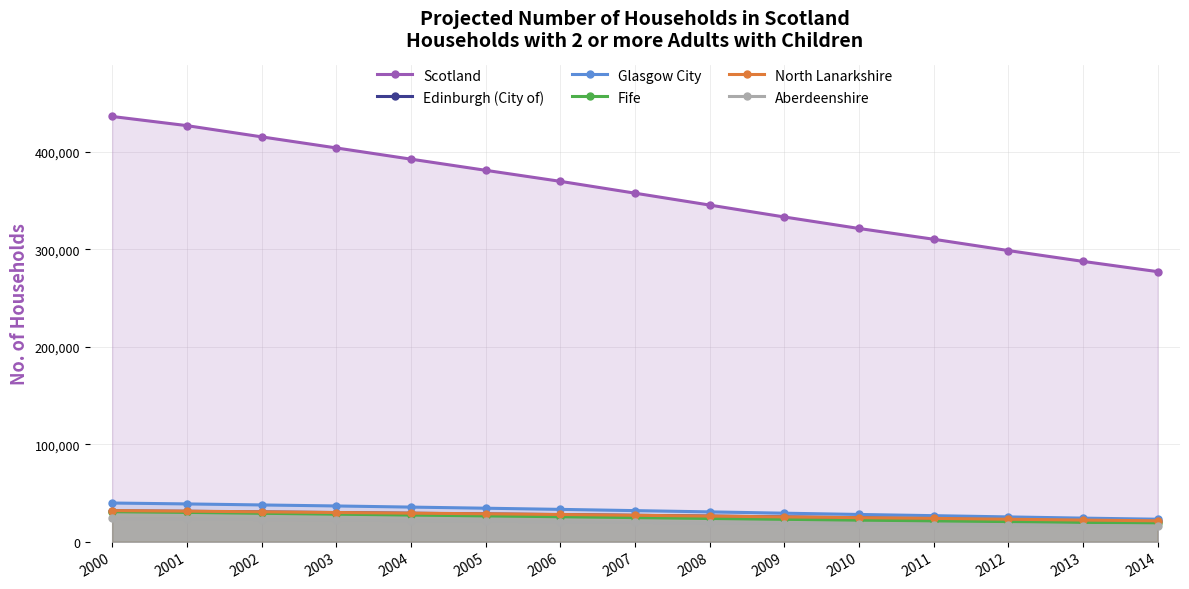

At how many categories does at least one series exceed 307192?

12